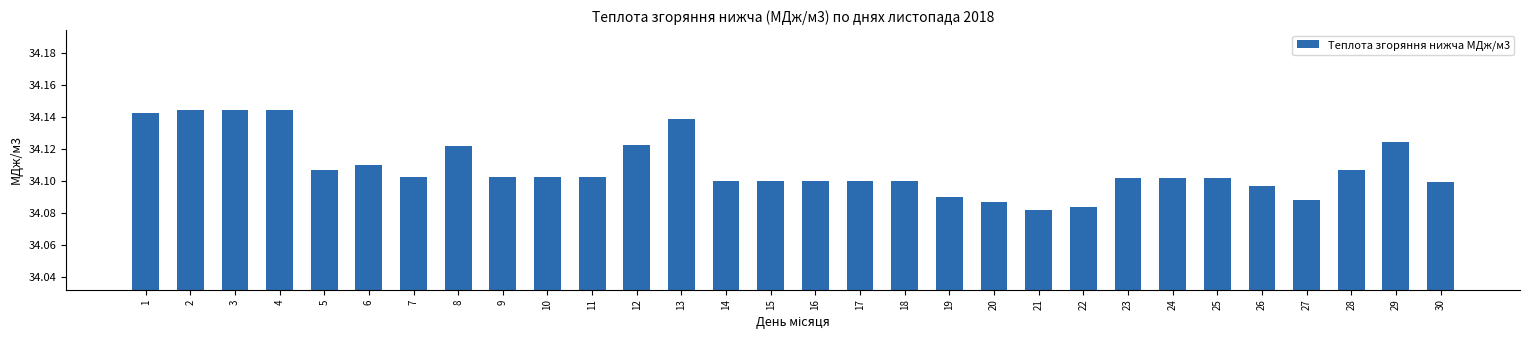

Count the values in the range 34 to 35.

30